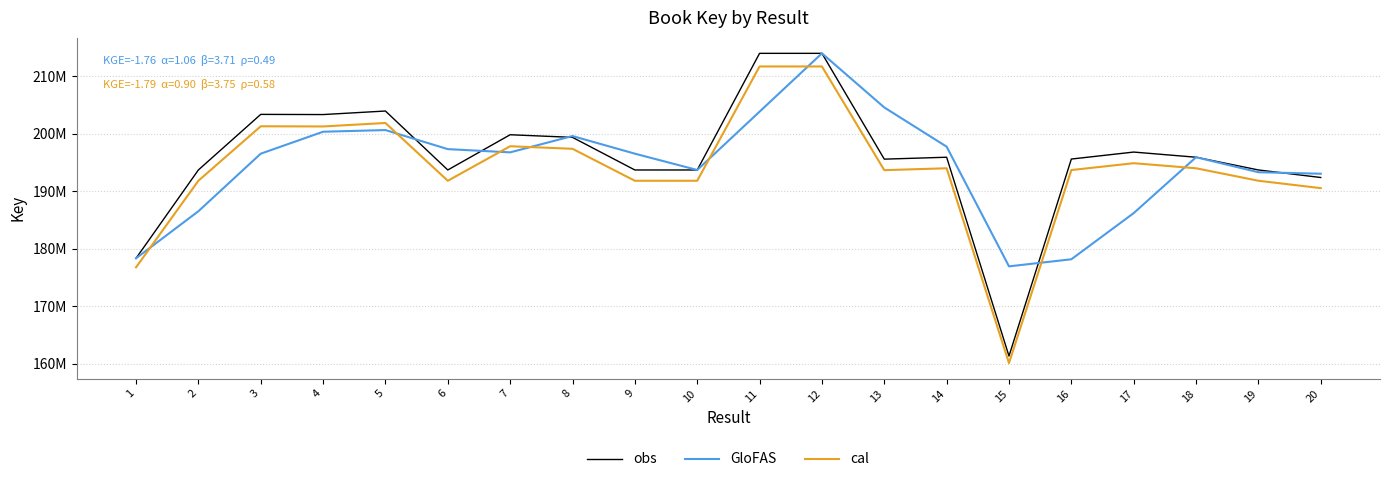

Is this an area chart (filled region under the line)?

No